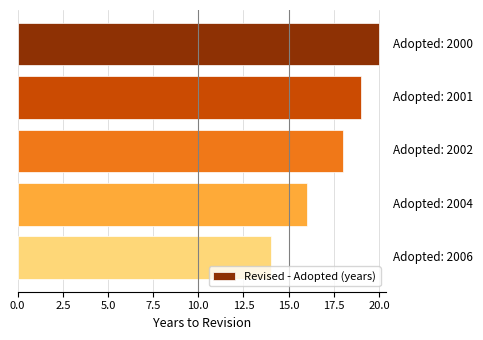

What is the value of the 5th bar from the top?

14